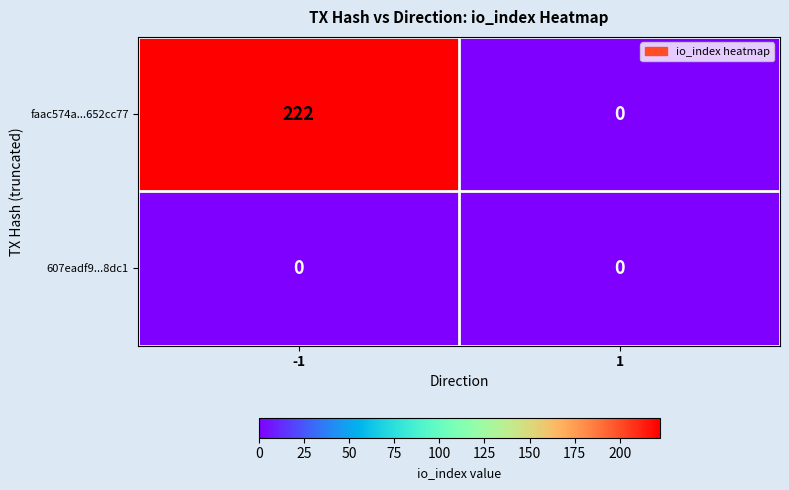

Which series has the widest spread of values?

faac574a...652cc77